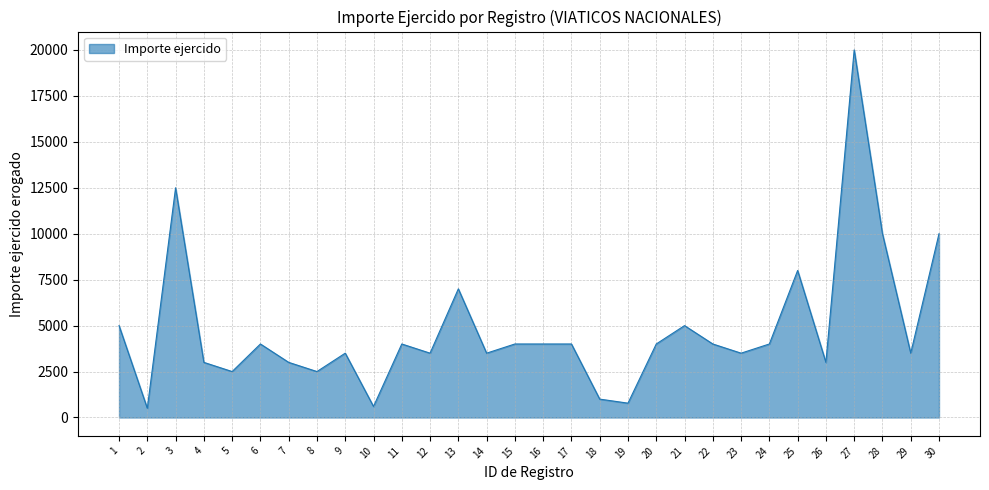

What is the maximum value shown in the chart?

20000